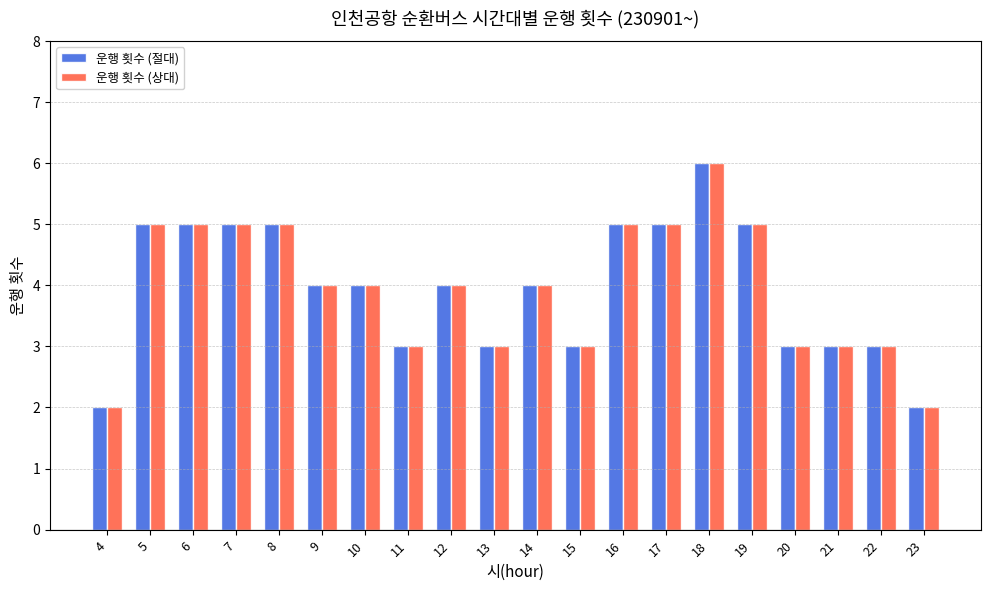

At which category is the sum across all series the highest?

18